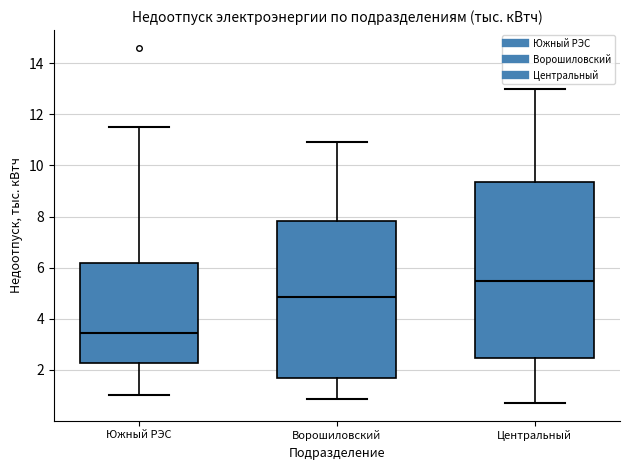

Which box is the tallest, from its lower edge to its upper edge?

Центральный